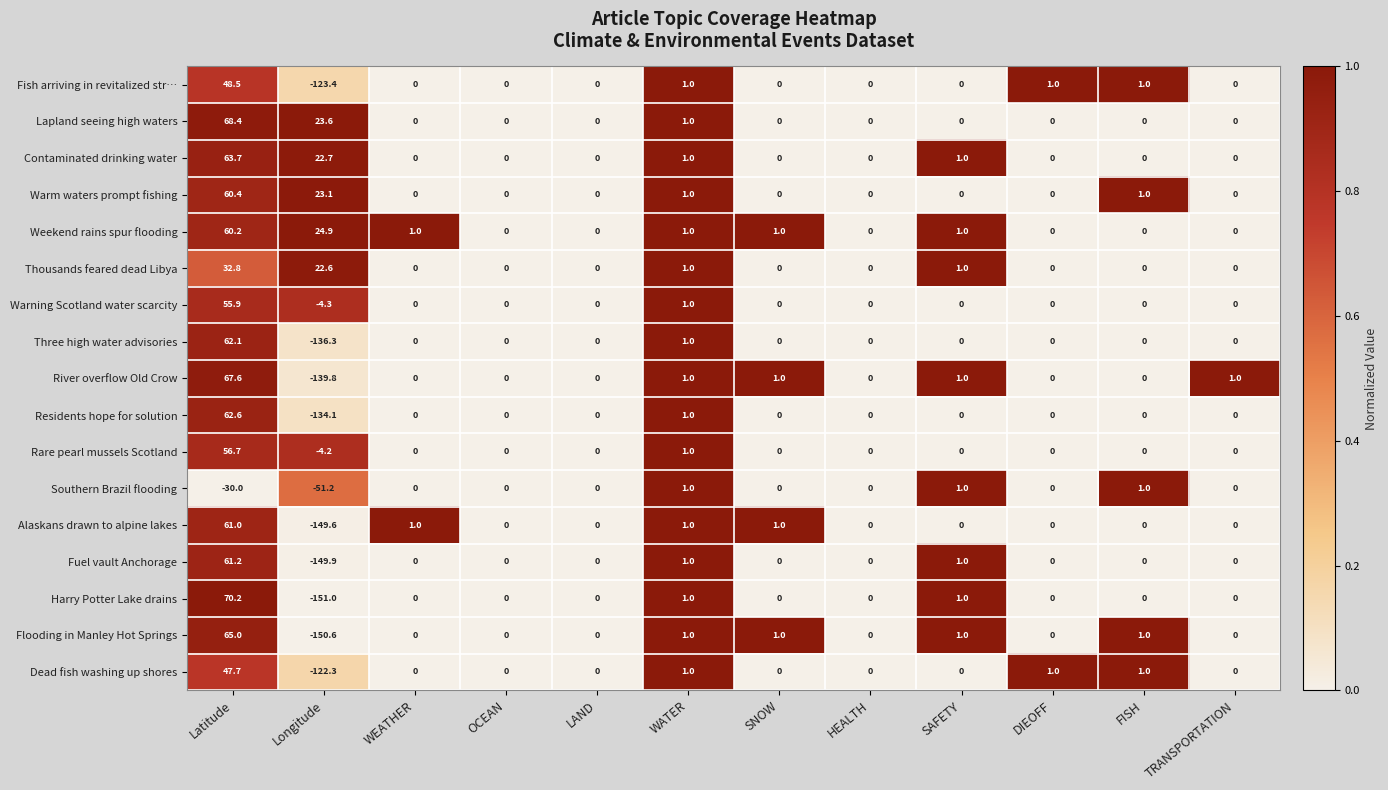

The Dead fish washing up shores series shows 1.0 at DIEOFF. True or false?

True